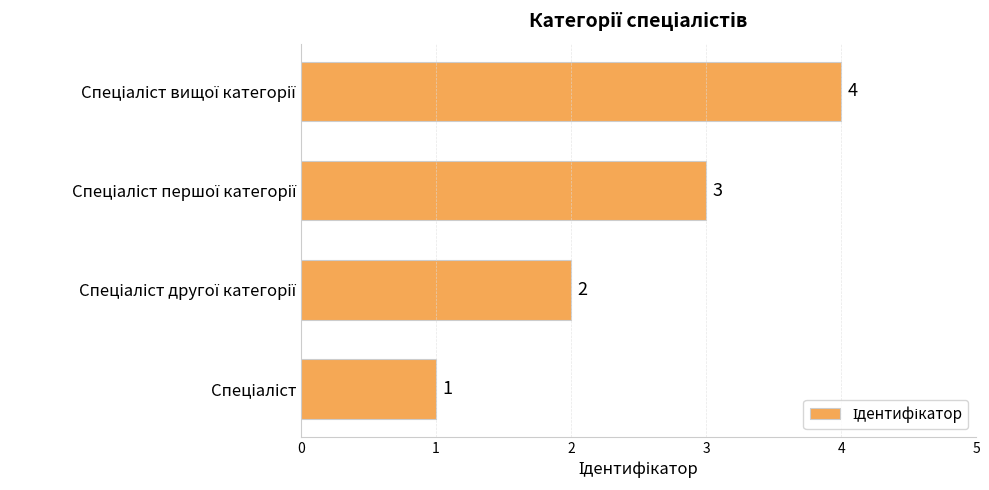

Count the values in the range 2 to 4.

3